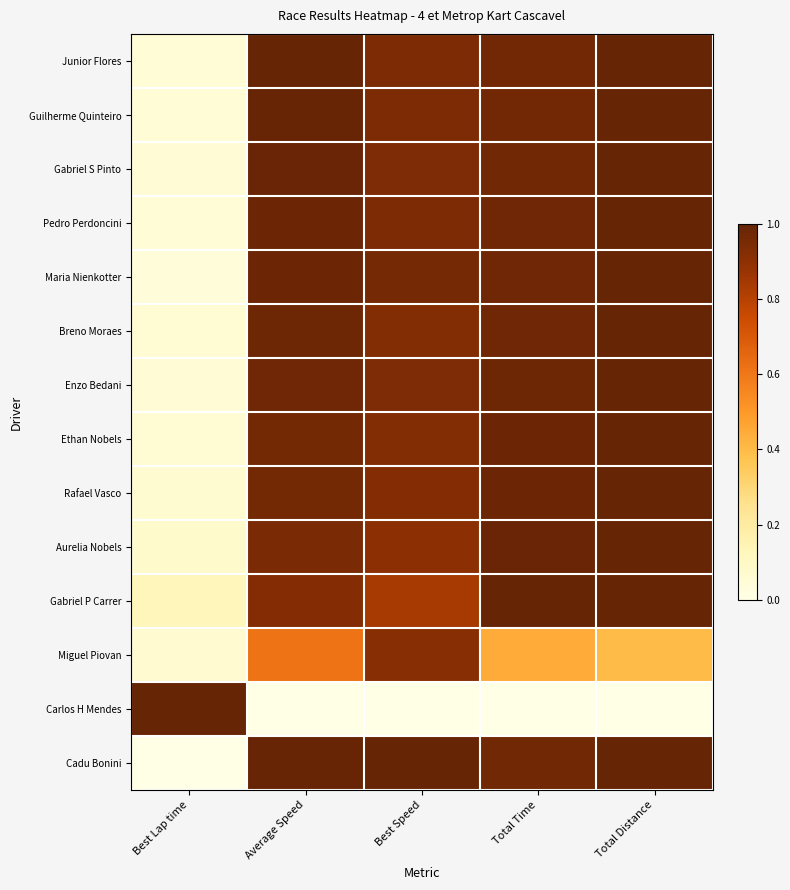

At which category is the sum across all series the highest?

Total Distance